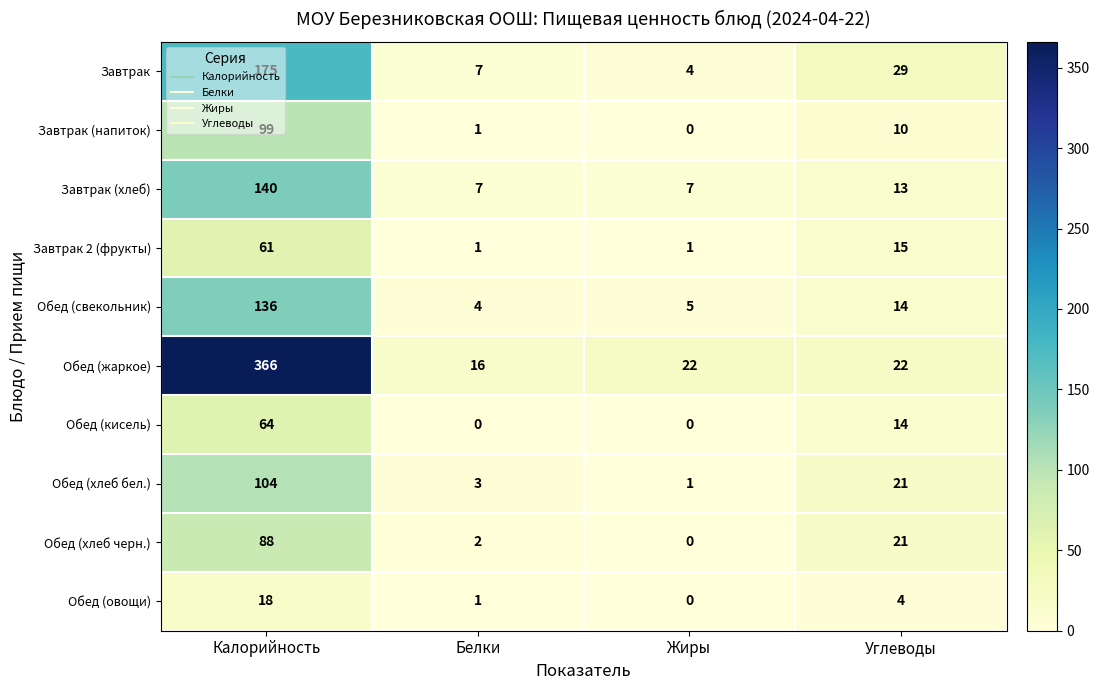

What is the average value of the Обед (хлеб черн.) series?

28